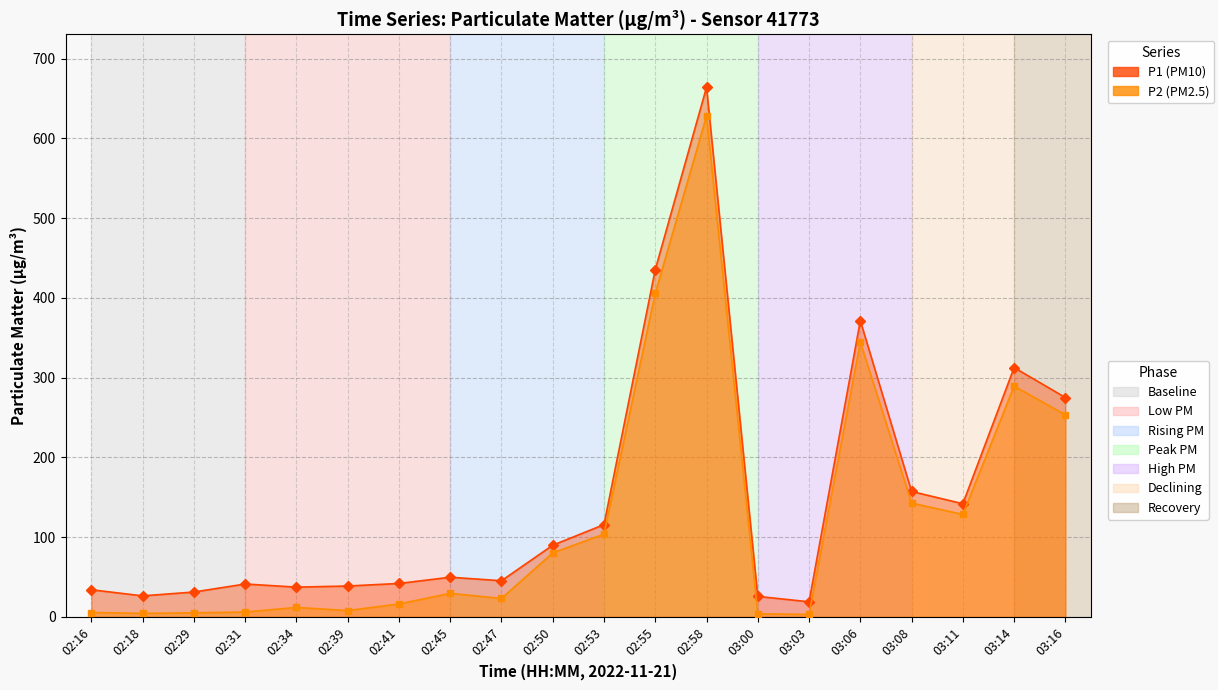

What is the difference between the second highest and second lowest values in the P1 series?

409.7